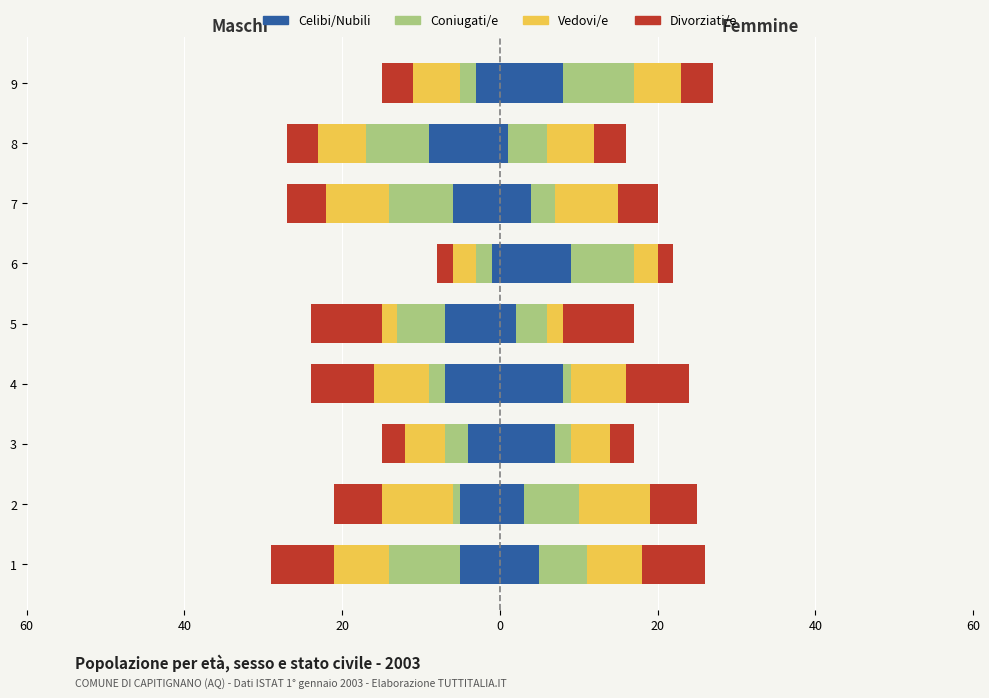

Is it true that Celibi/Nubili equals -4 at 3?

True